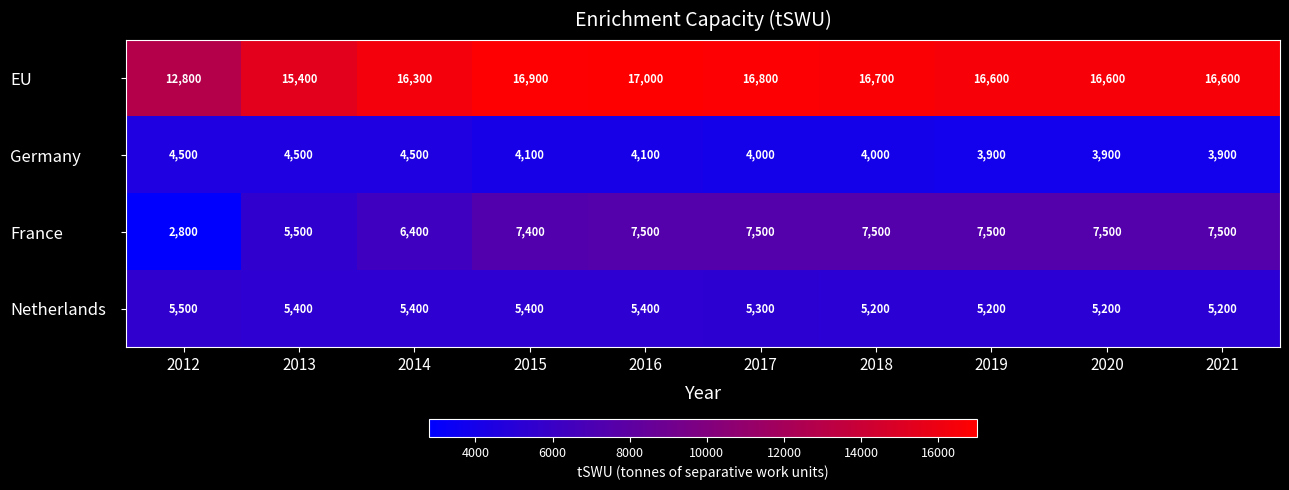

List the series in order of their peak value, lowest first.

Germany, Netherlands, France, EU